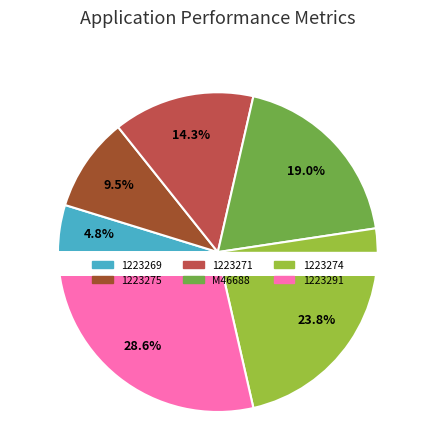

To the nearest percent, what is the combined percentage of 1223269 and 1223274?

29%